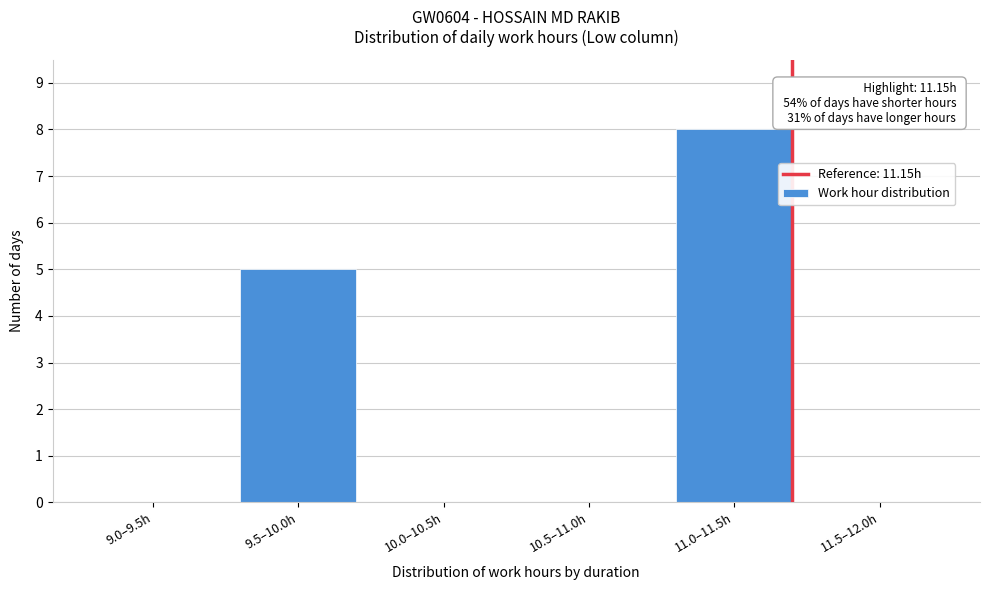

Reading left to right, transcribe all the data shown in this chart.

9.0–9.5h=0	9.5–10.0h=5	10.0–10.5h=0	10.5–11.0h=0	11.0–11.5h=8	11.5–12.0h=0